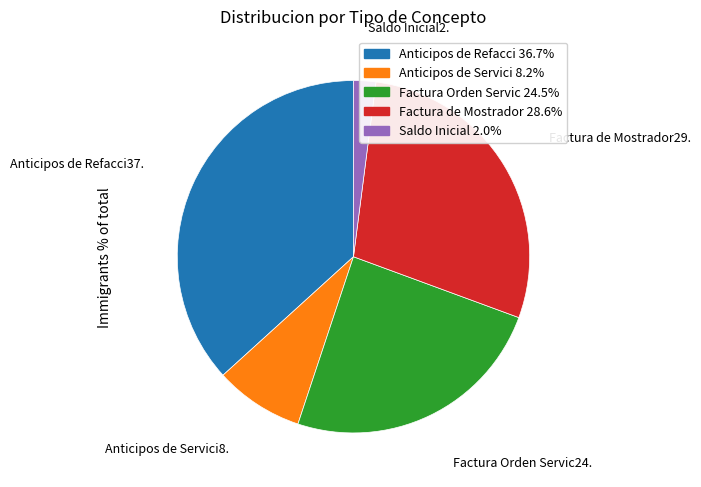

Which category has the smallest portion of the pie?

Saldo Inicial